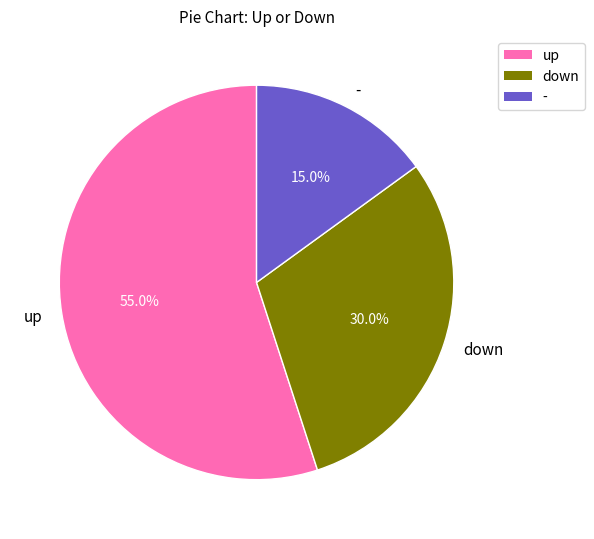

Count the number of slices in the pie.

3